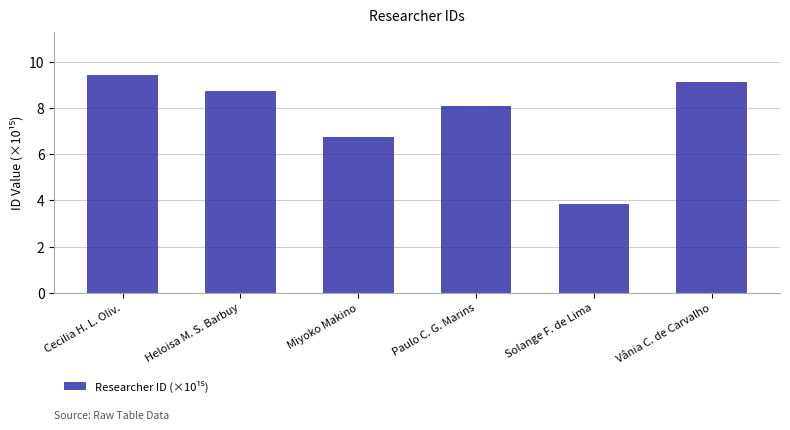

What is the average value?

7.7